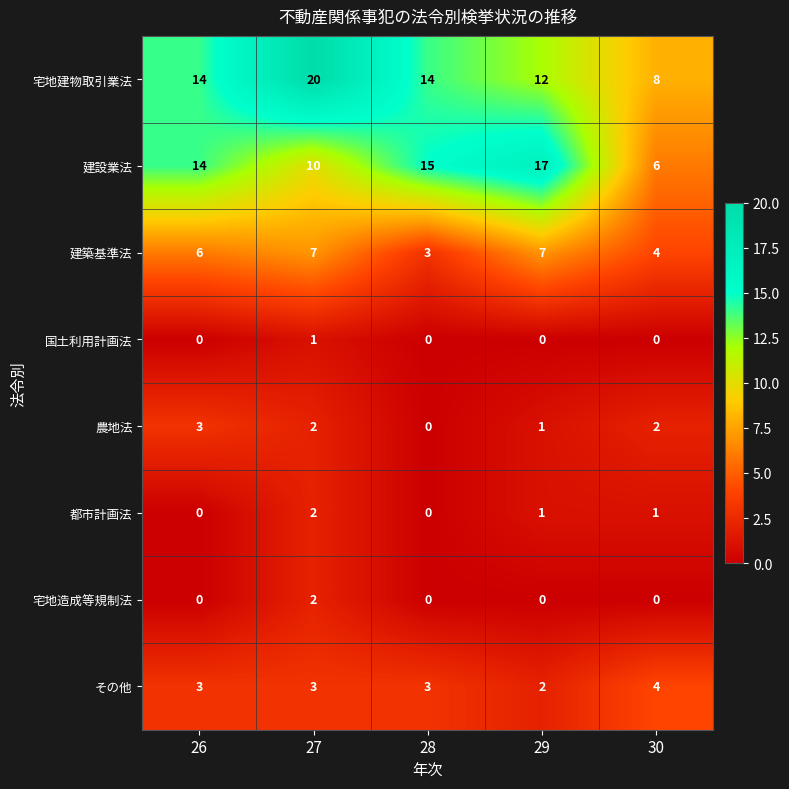

What is the minimum value for 建築基準法?

3